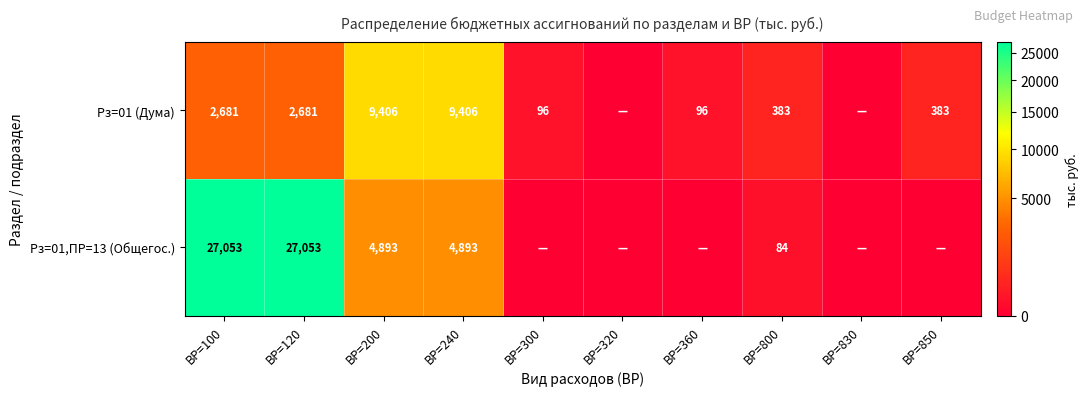

The value of Рз=01 (Дума) at ВР=360 is 38. True or false?

False